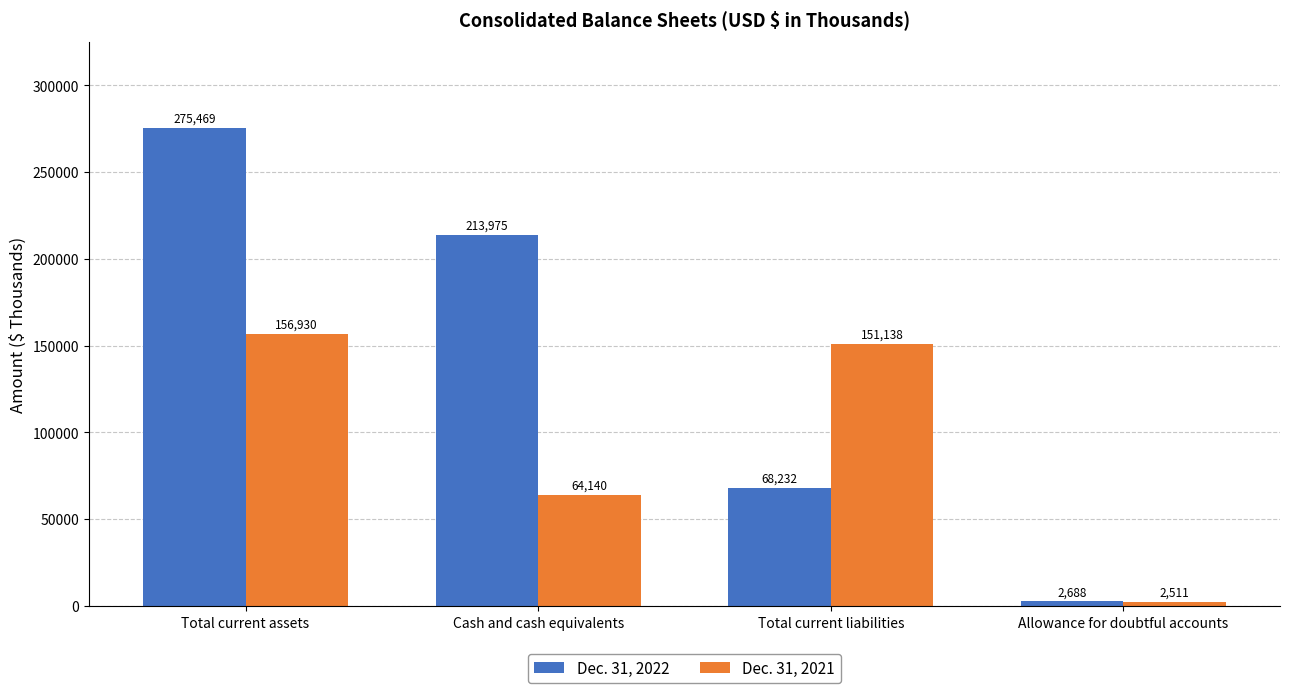

Is the value of Dec. 31, 2022 at Cash and cash equivalents greater than the value of Dec. 31, 2021 at Cash and cash equivalents?

Yes